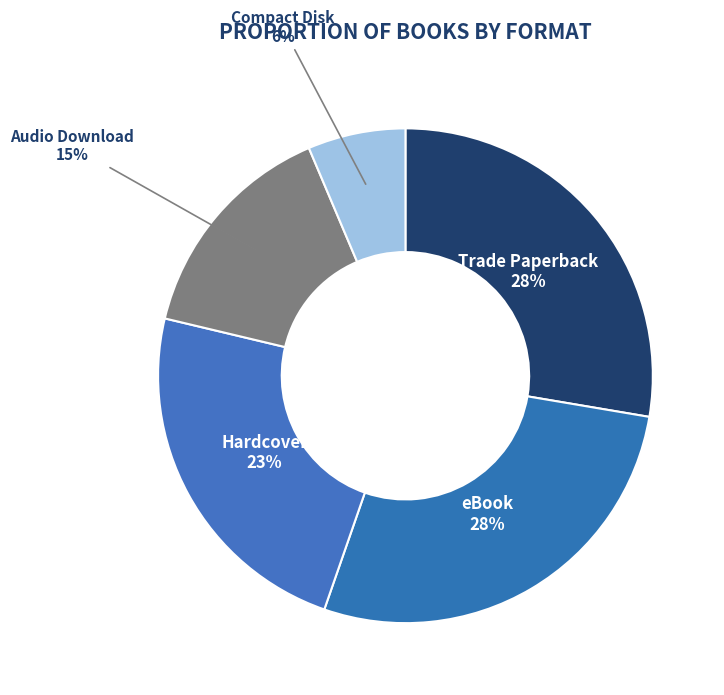

Rank the categories by value from highest to lowest.

Trade Paperback, eBook, Hardcover, Audio Download, Compact Disk